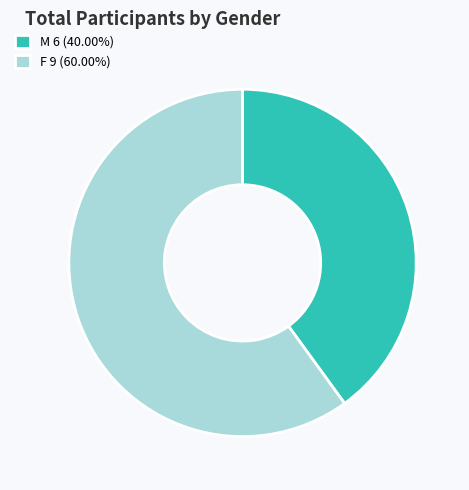

Is it true that F is 48% of the pie?

False